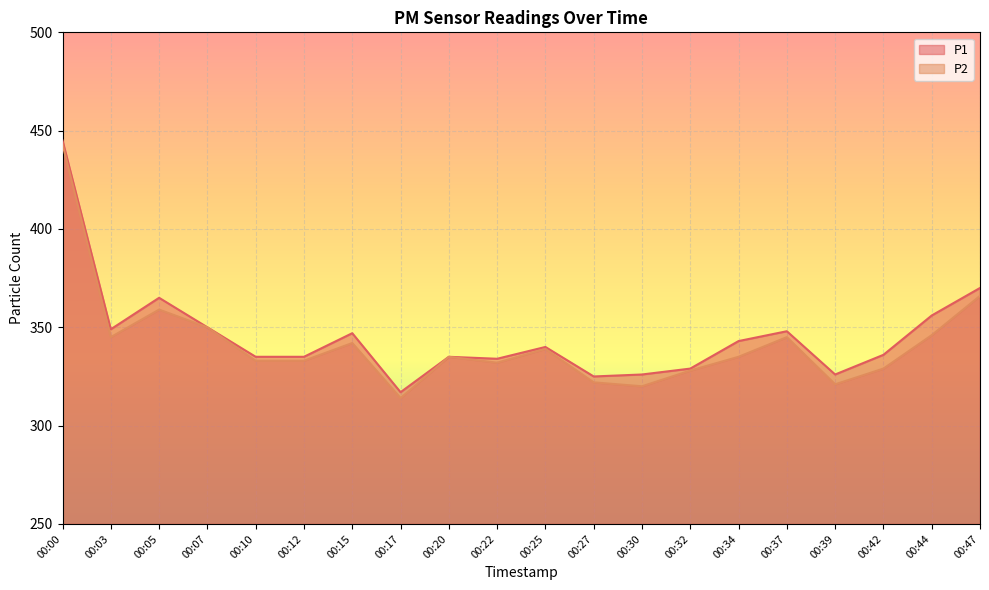

Where does the P1 series first go above 340?

00:00